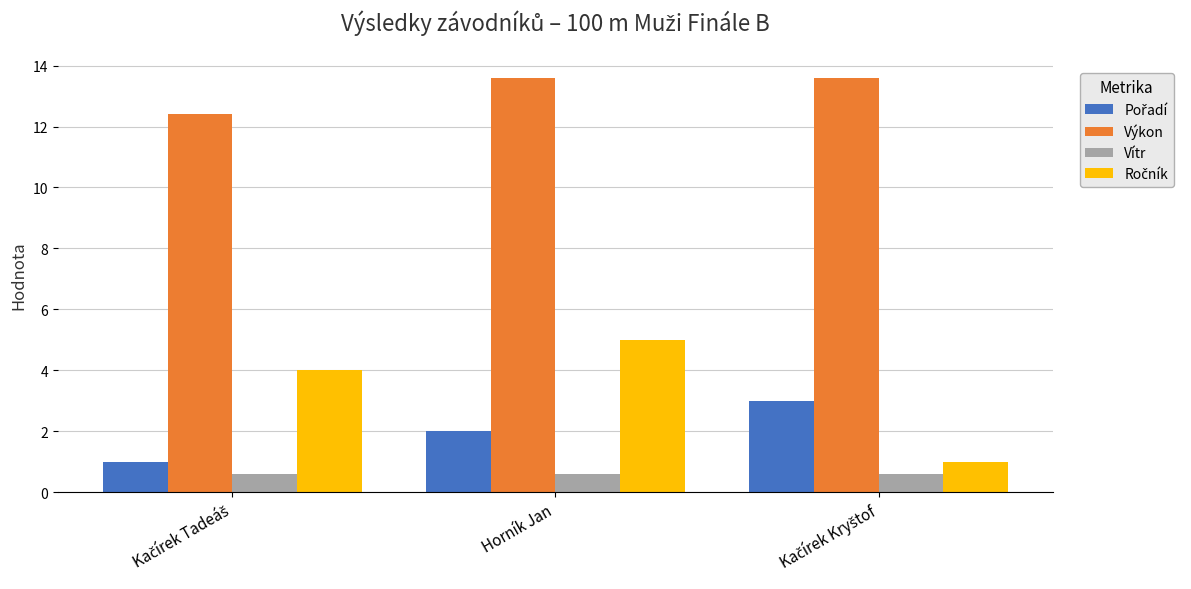

What is the spread (max minus min) of values at Horník Jan?

13.0